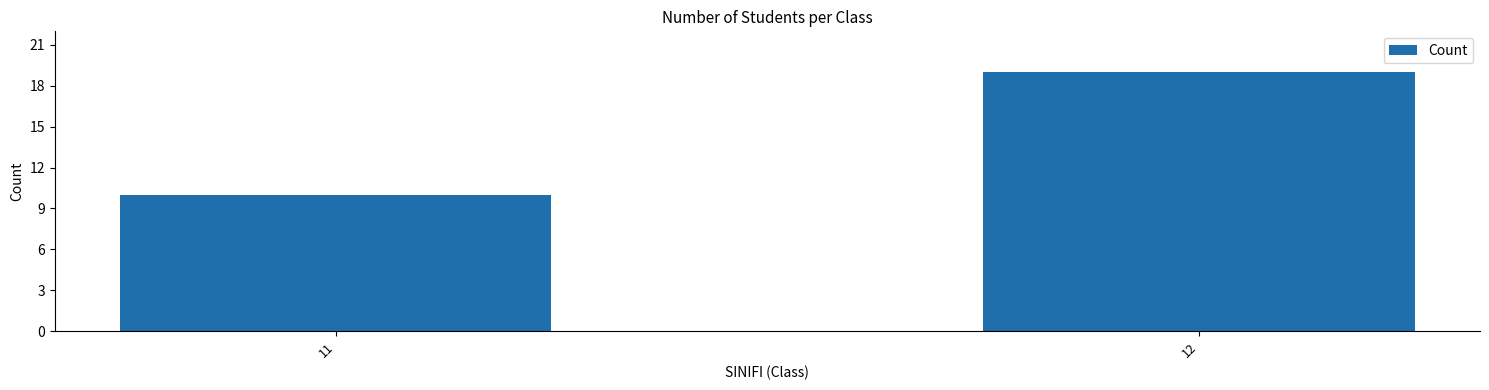

List the labels in order of value, largest first.

12, 11